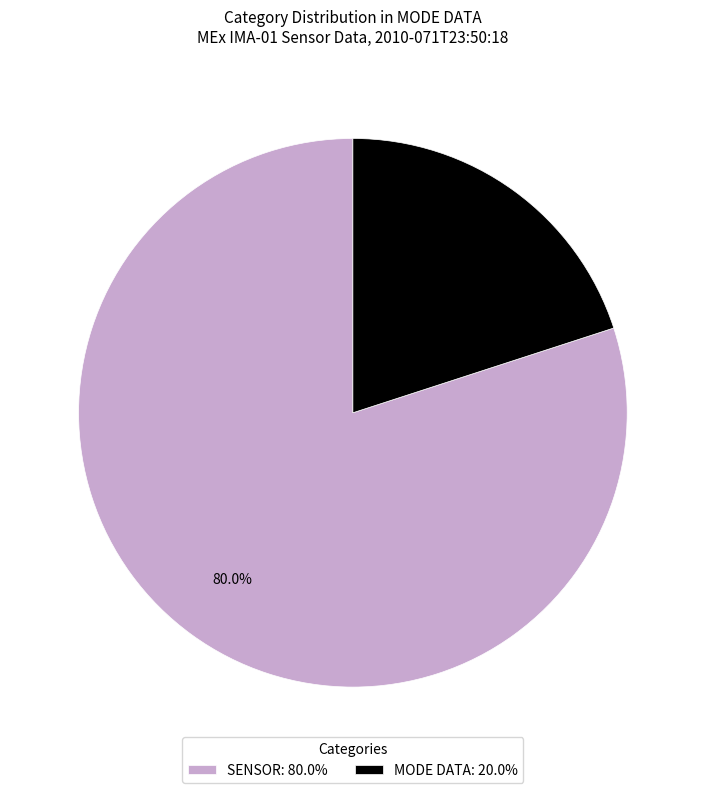

Is there any slice that represents more than half of the pie?

Yes